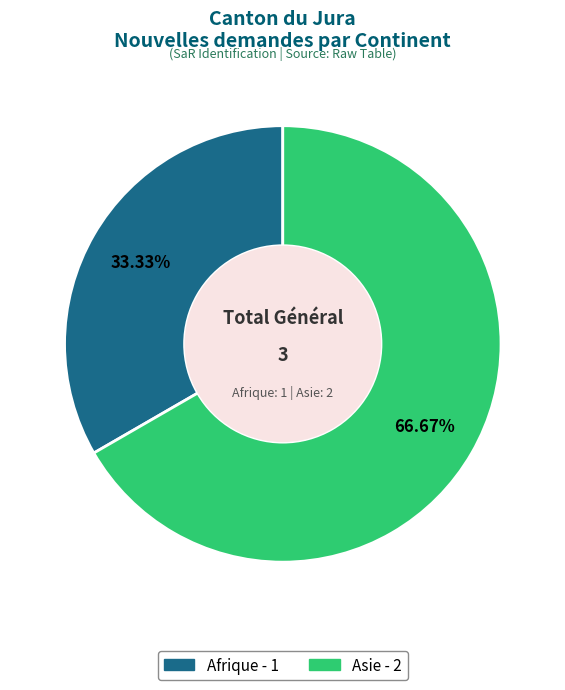

What percentage is the Asie slice, to the nearest percent?

67%